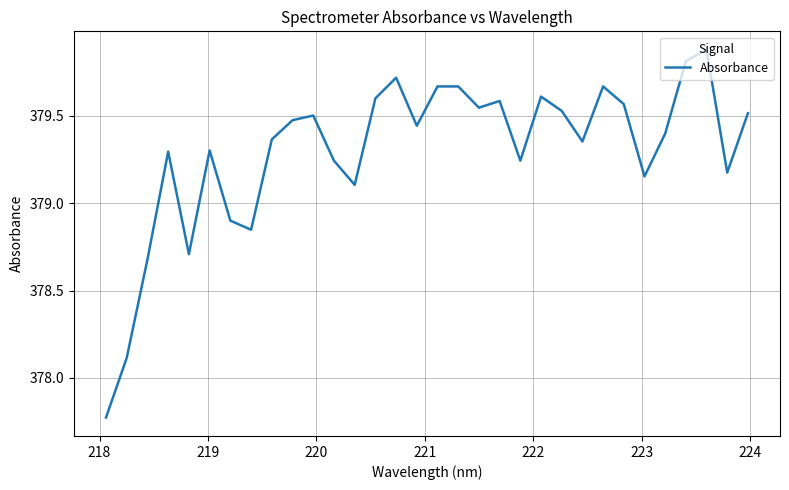

What is the difference between the maximum and minimum values?

2.1